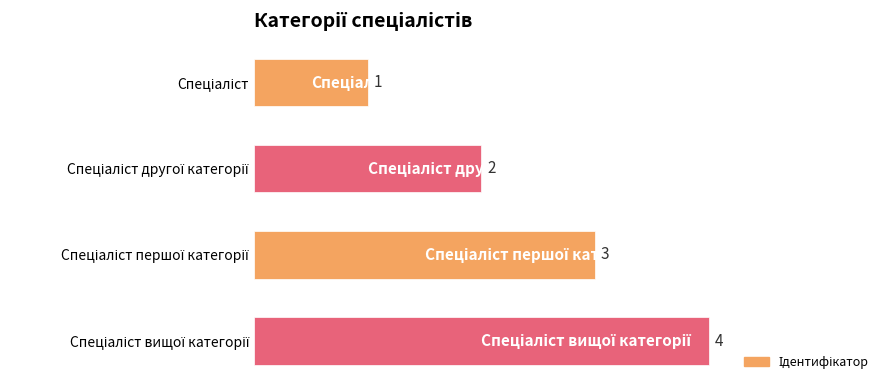

Count the values in the range 2 to 4.

3